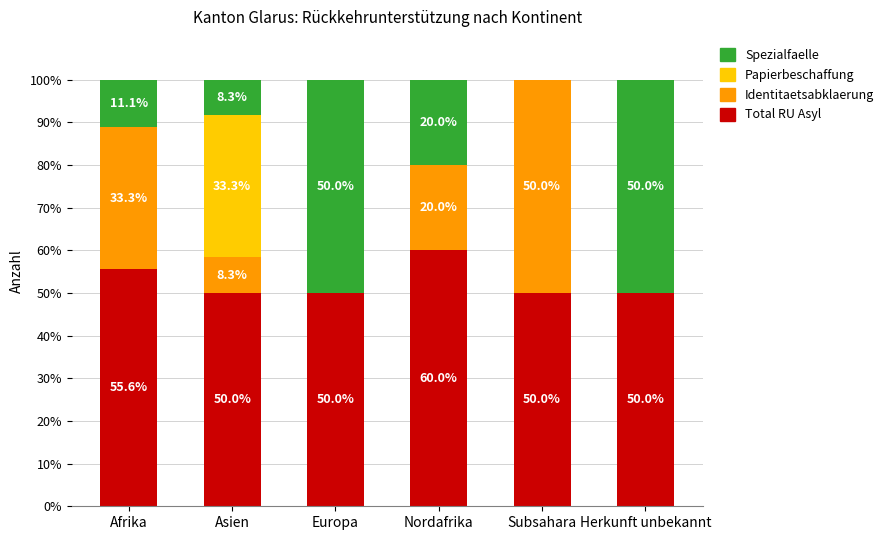

Where is Total RU Asyl nearest to the value 55?

Afrika